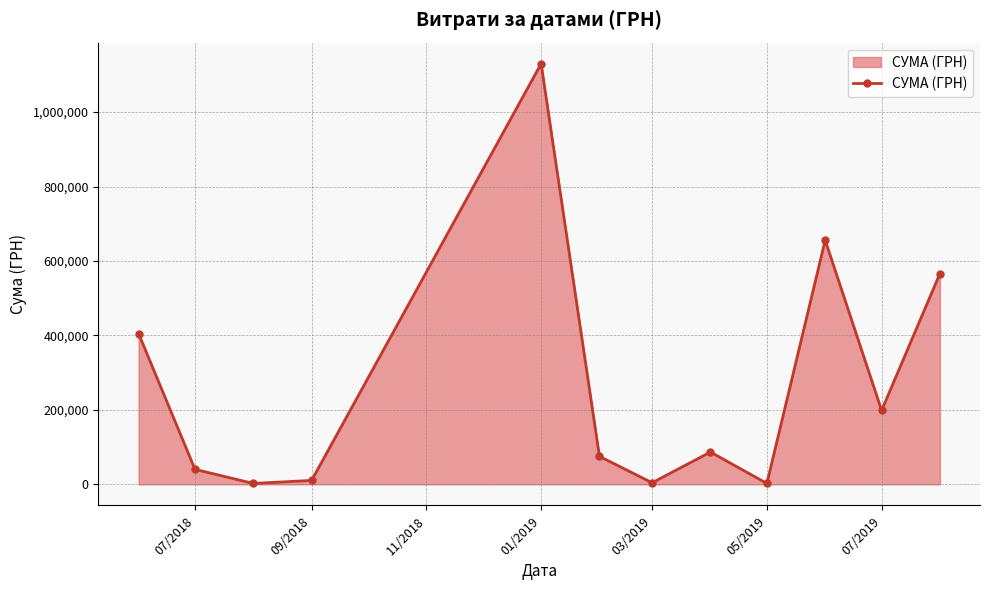

How many interior local peaks (higher than both neighbors) does the data have?

3